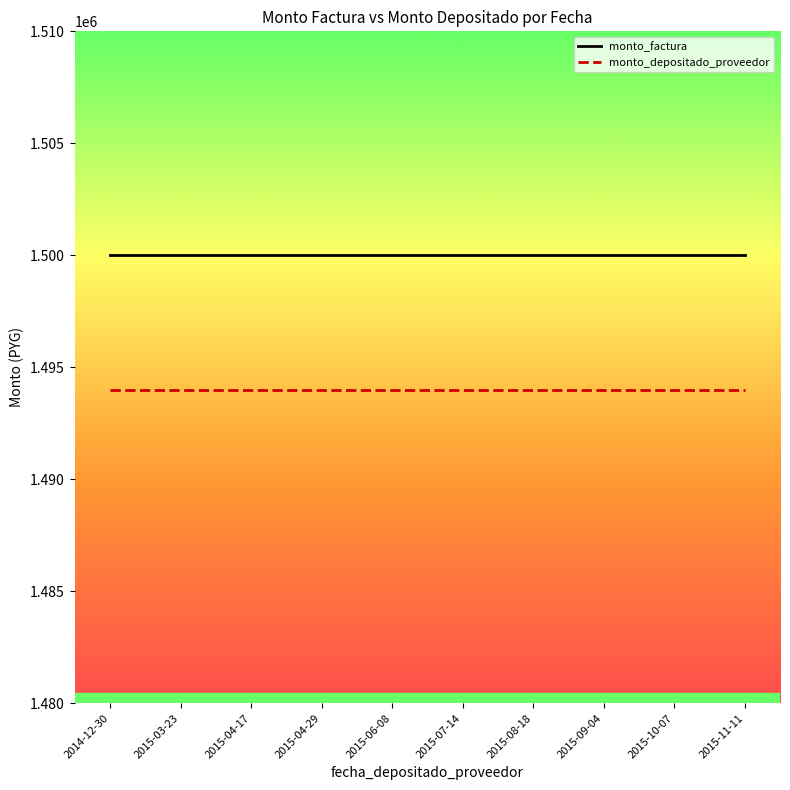

True or false: monto_depositado_proveedor and monto_factura intersect in this chart.

False